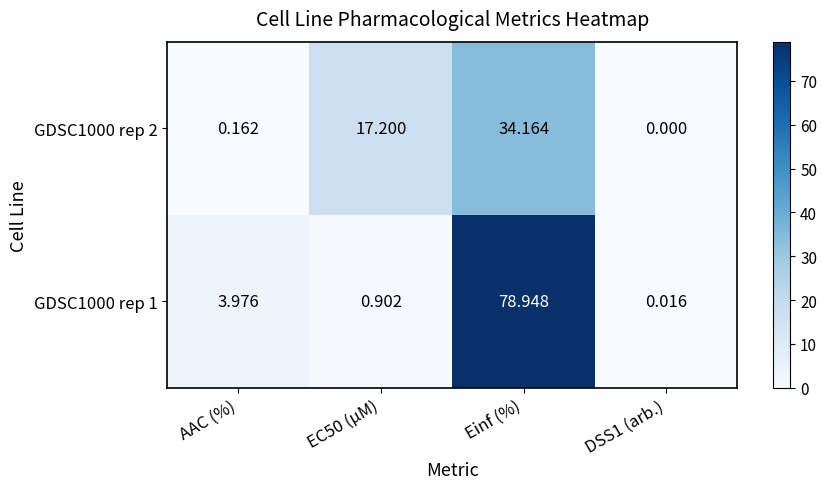

At which label is GDSC1000 rep 1 closest to 39?

AAC (%)